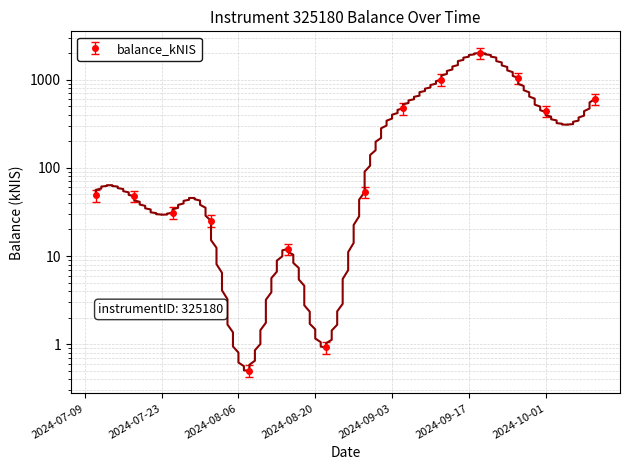

The chart shows a value of 25.1 at 2024-08-01. True or false?

True